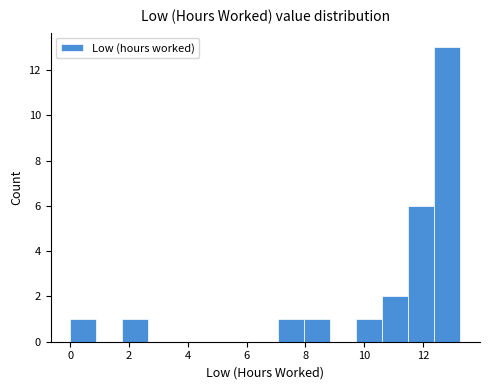

Reading left to right, list every bar in this chart as the range it spans on the x-axis followed by its height. Neither the bar edges nor the heights are printed on the chart, so give them approximately, as read against the axes.

0.0 to 0.8: 1
0.8 to 1.8: 0
1.8 to 2.6: 1
2.6 to 3.6: 0
3.6 to 4.4: 0
4.4 to 5.4: 0
5.4 to 6.2: 0
6.2 to 7.0: 0
7.0 to 8.0: 1
8.0 to 8.8: 1
8.8 to 9.8: 0
9.8 to 10.6: 1
10.6 to 11.6: 2
11.6 to 12.4: 6
12.4 to 13.2: 13